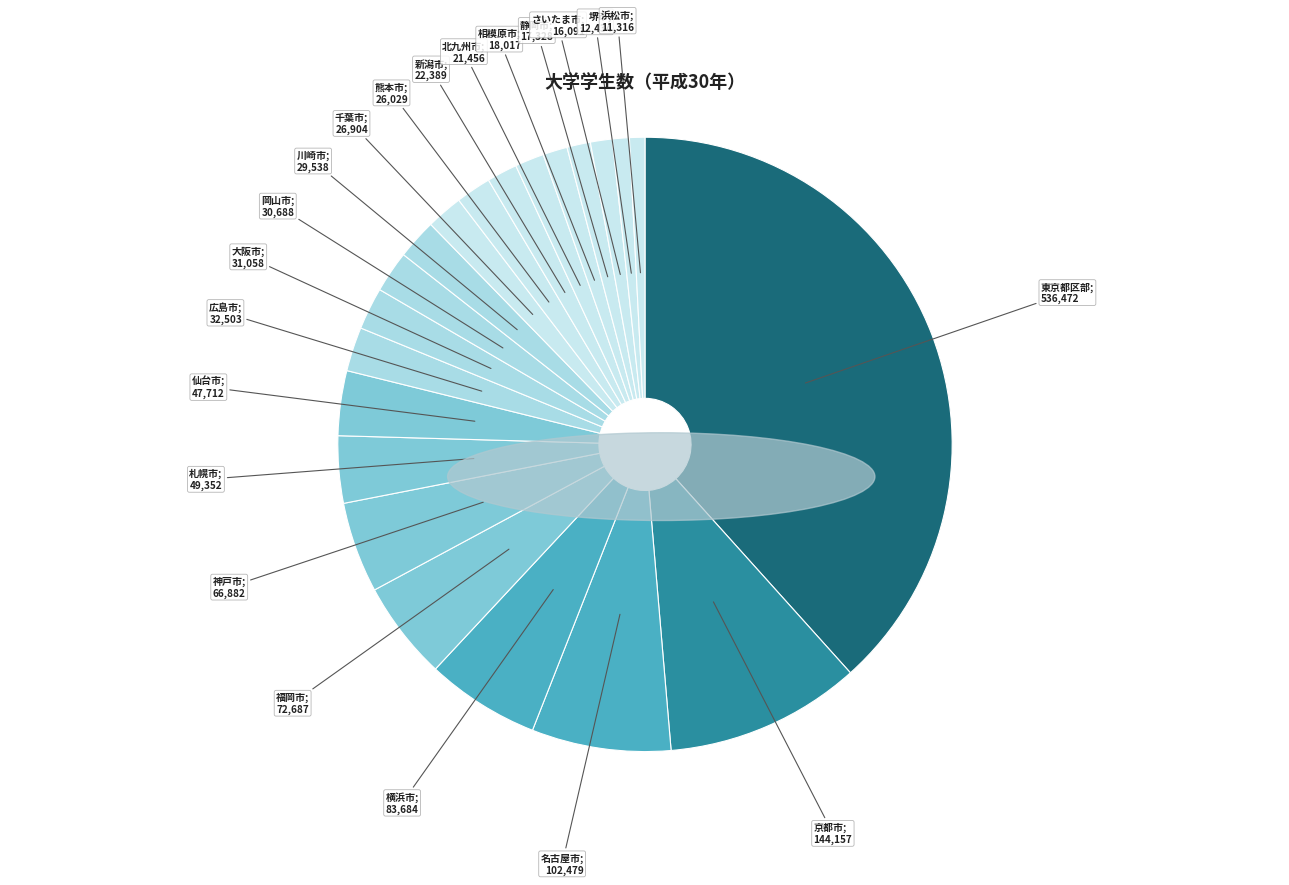

How many segments does this pie chart have?

21